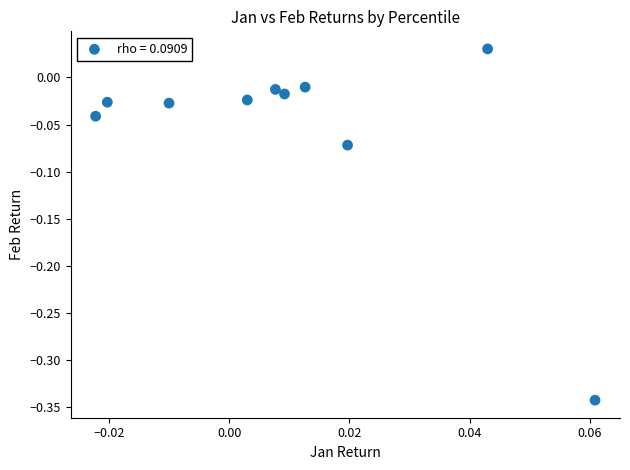

What is the range of Y values (max minus min)?

0.4